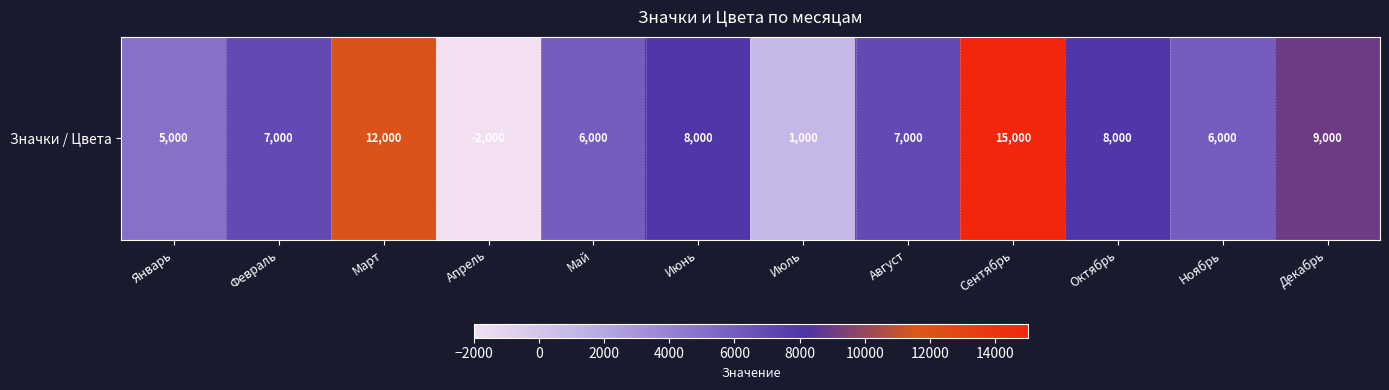

What is the greatest value displayed?

15000